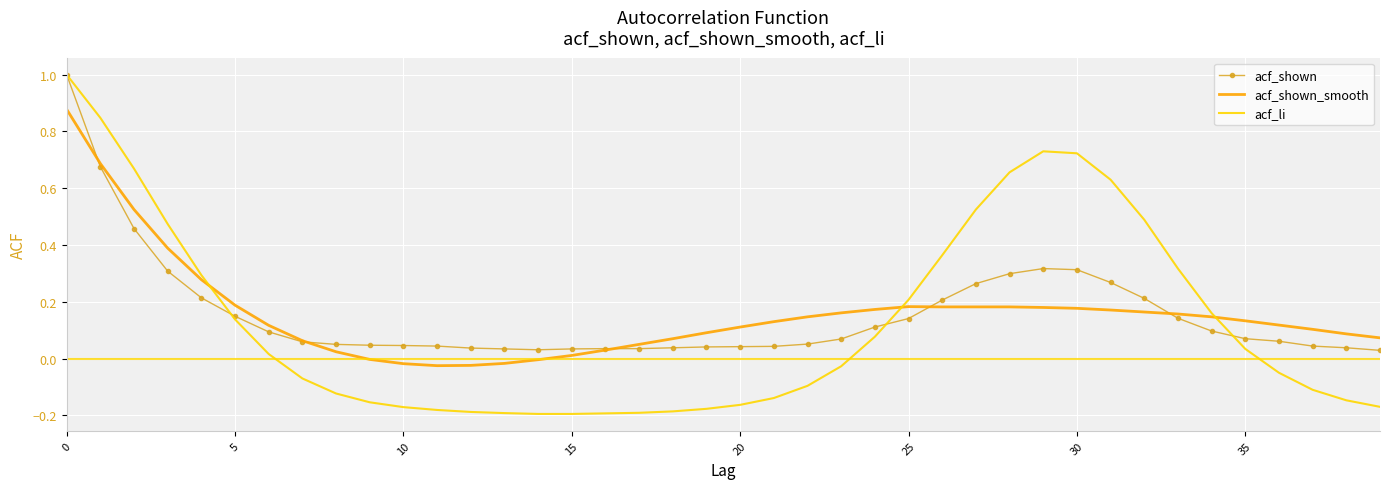

What is the maximum value shown in the chart?

1.0